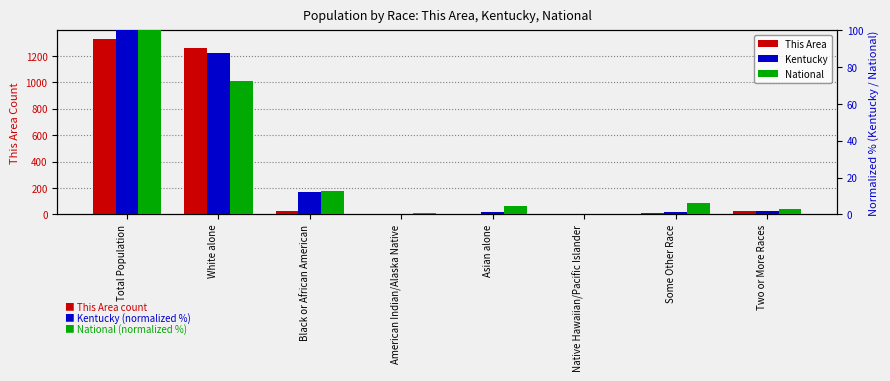

What is the difference between the highest and lowest values at Total Population?

1227.0